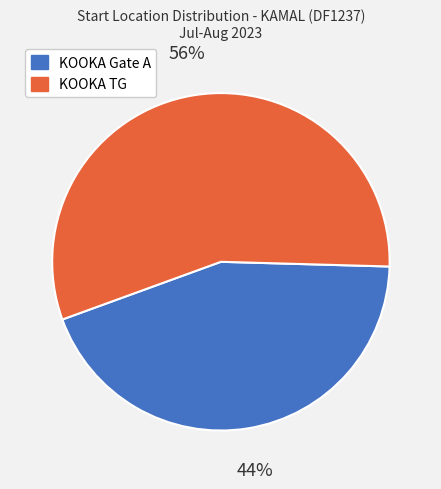

What is the ratio of the value at KOOKA TG to the value at KOOKA Gate A?

1.3